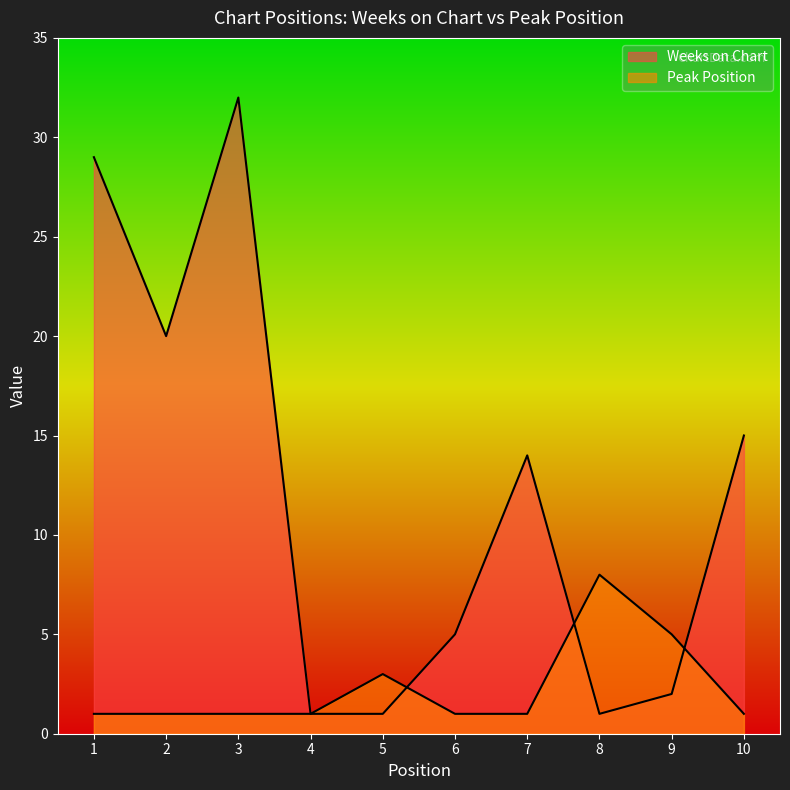

List the series in order of their peak value, lowest first.

Peak Position, Weeks on Chart